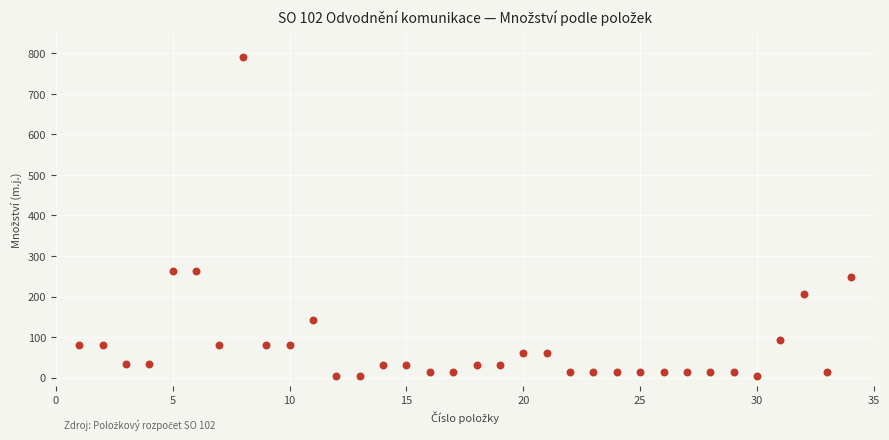

What is the range of X values (max minus min)?

33.0